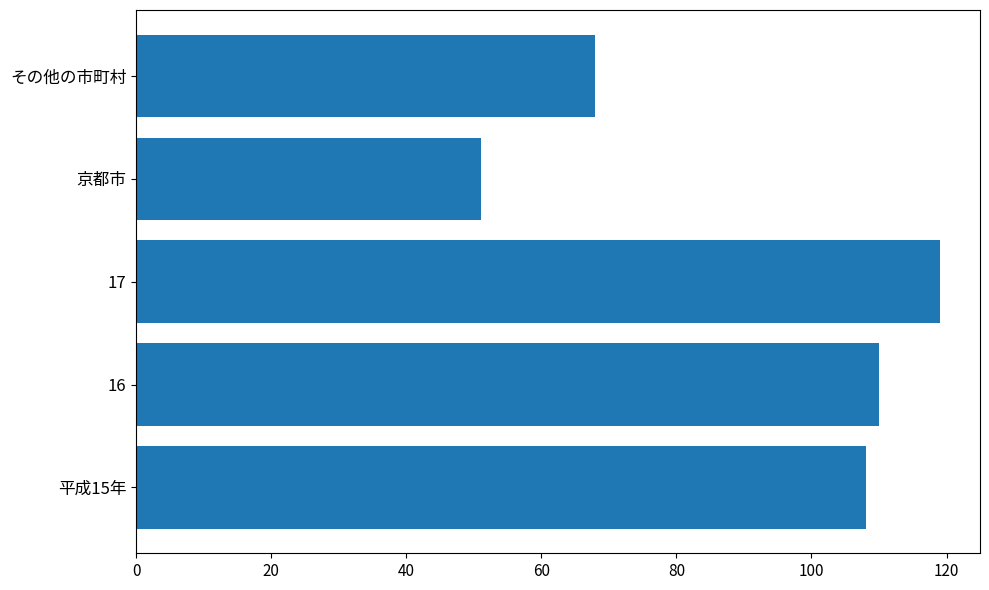

What is the change in value from 16 to 京都市?

-59